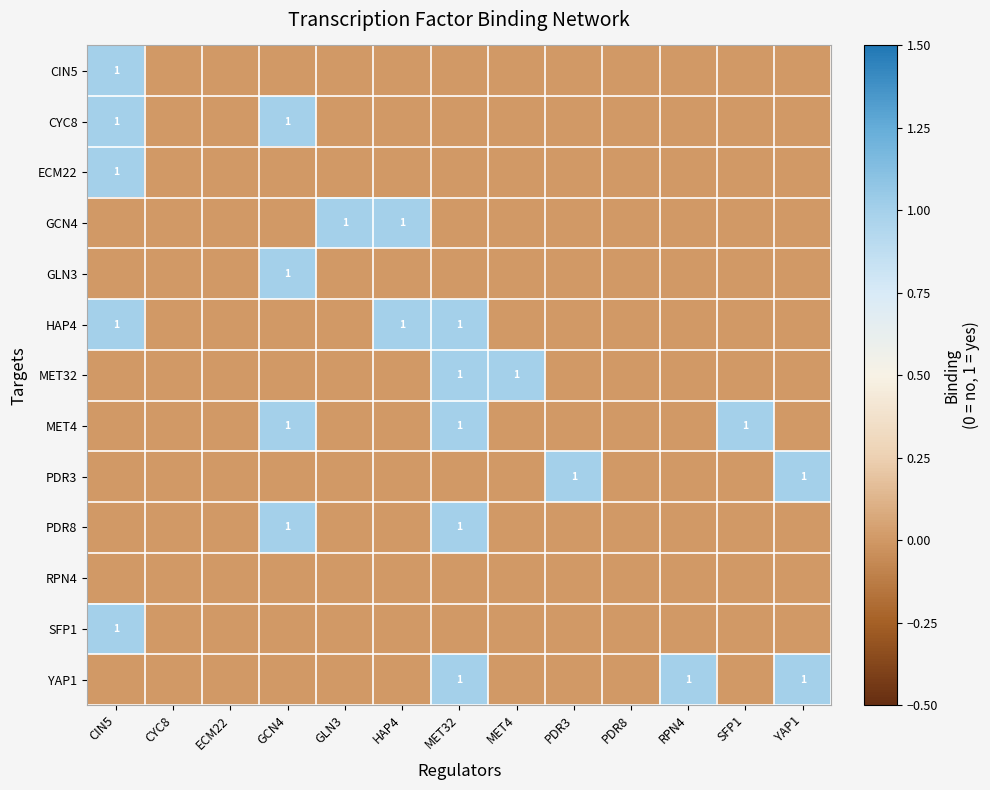

The MET4 series shows 1 at SFP1. True or false?

True